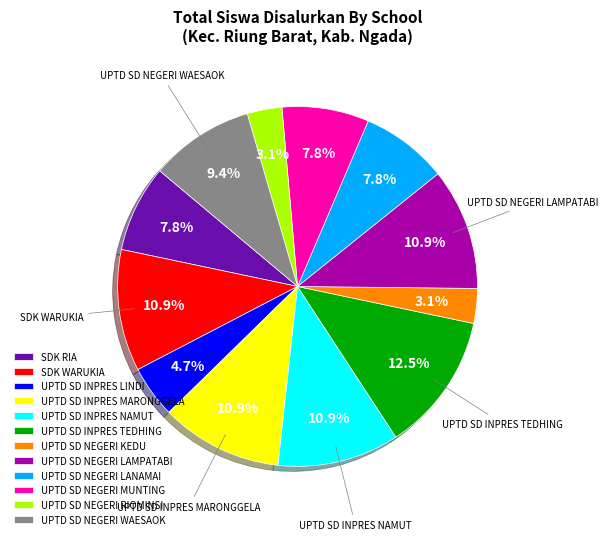

Does UPTD SD INPRES NAMUT represent more than half of the total?

No